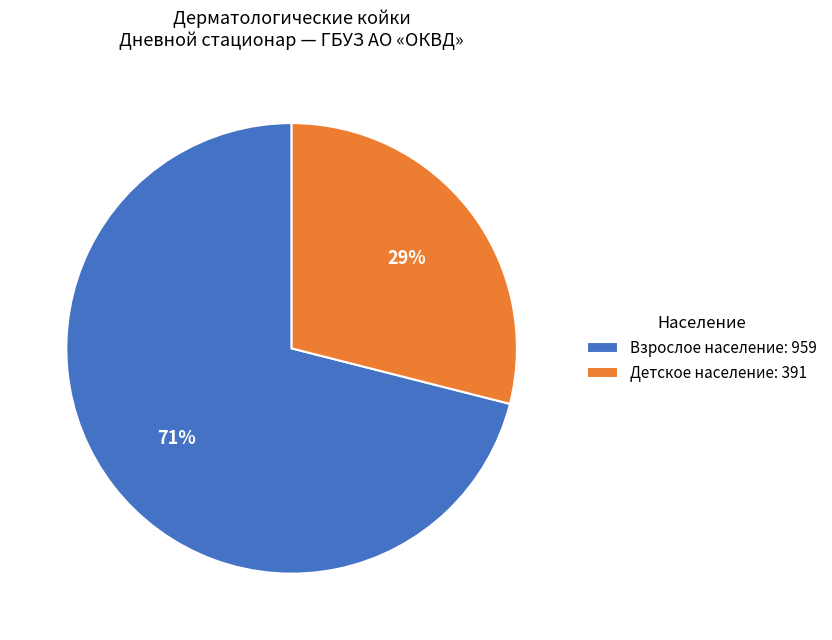

To the nearest percent, what portion does Детское население: 391 represent?

29%